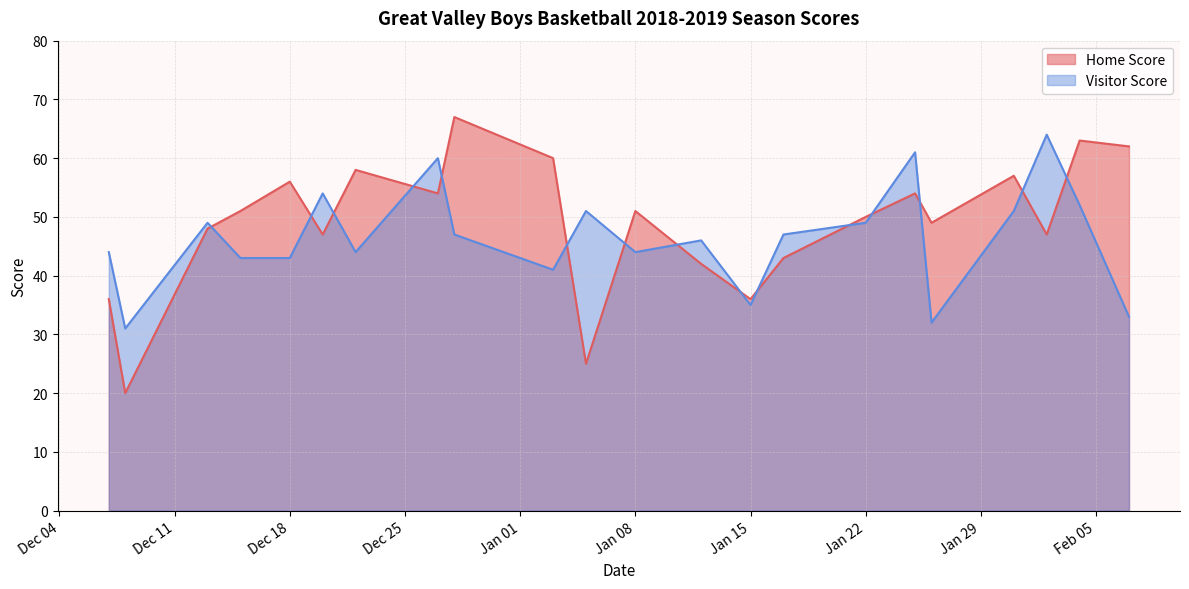

What is the value of the Home Score point at the 5th from the left?

56